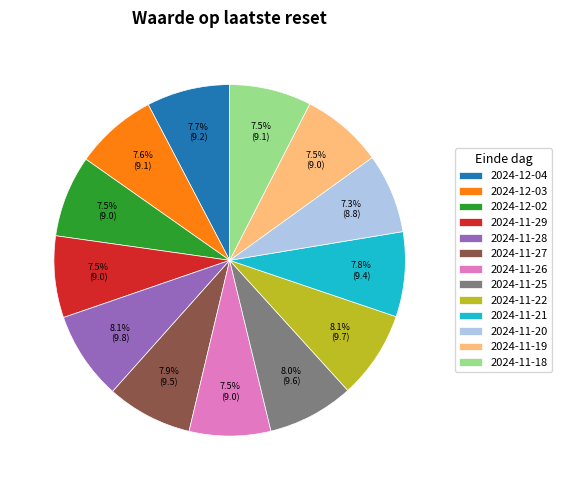

Is 2024-11-27 the majority of the pie?

No